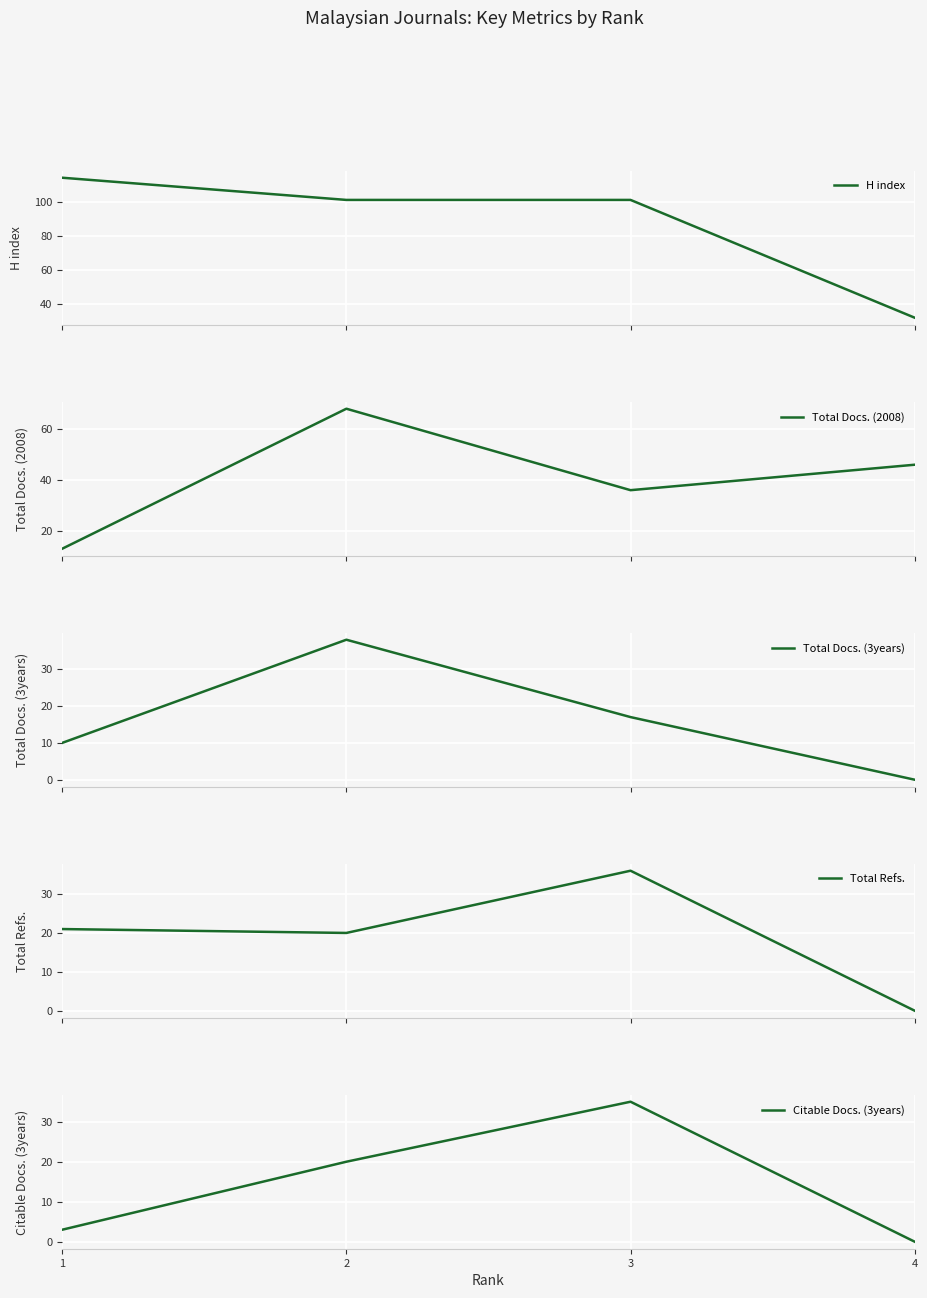

Is this an area chart (filled region under the line)?

No